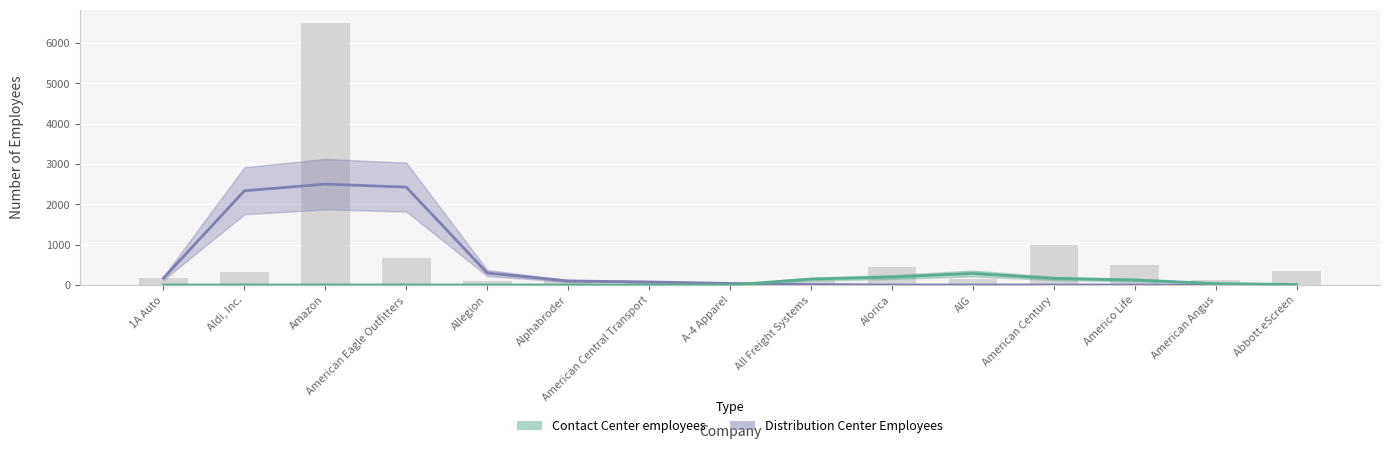

The Contact Center employees series shows 0.0 at A-4 Apparel. True or false?

True